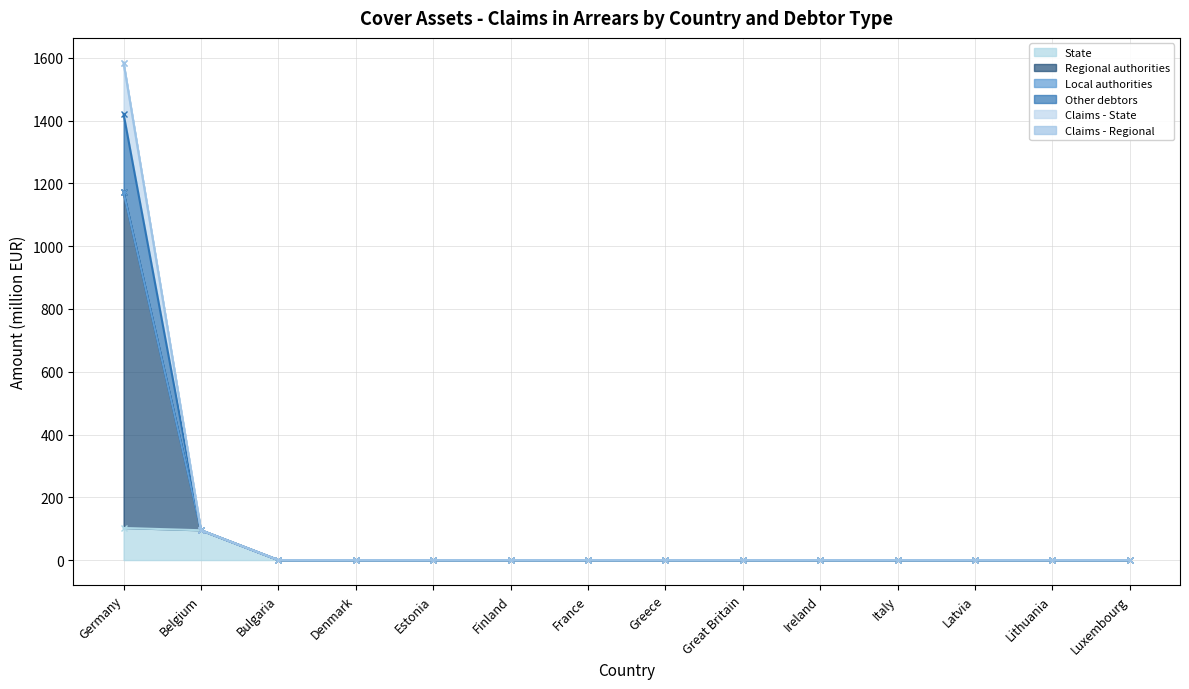

Which has a higher value, Belgium or Lithuania?

Belgium